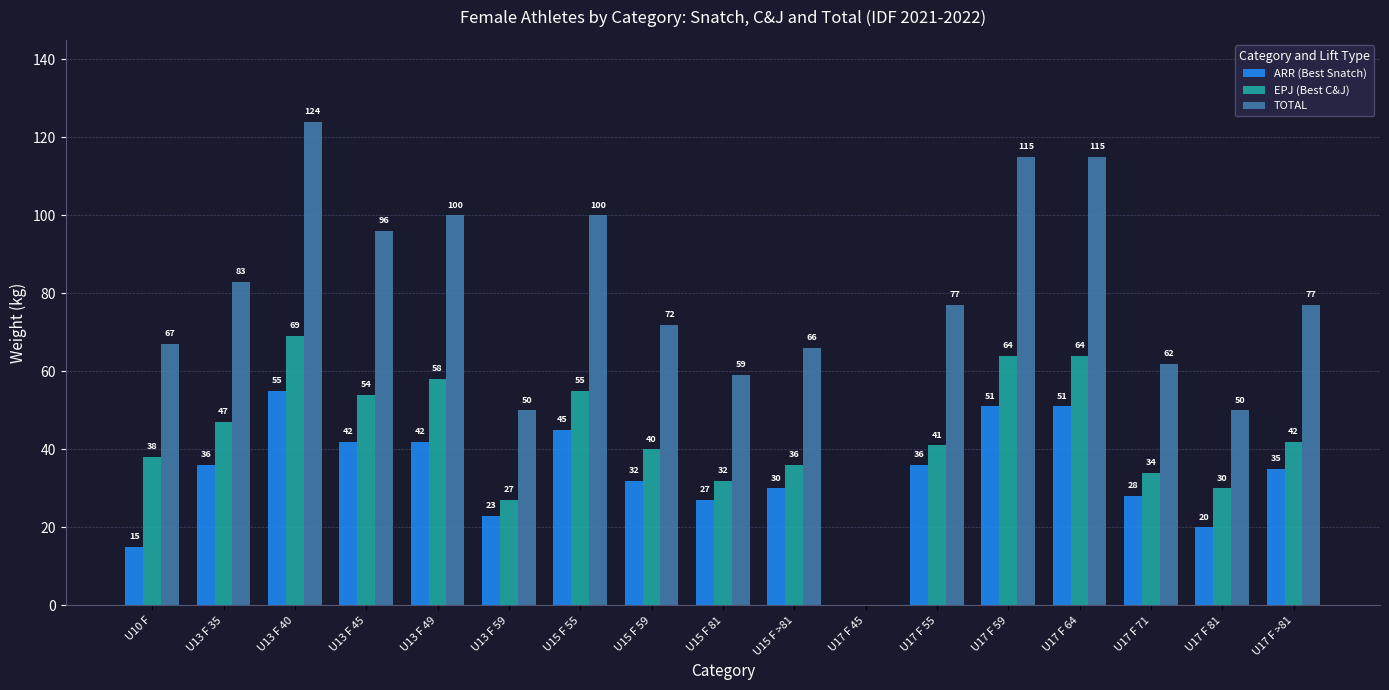

What is the sum of the ARR (Best Snatch) values at U10 F and U17 F >81?

50